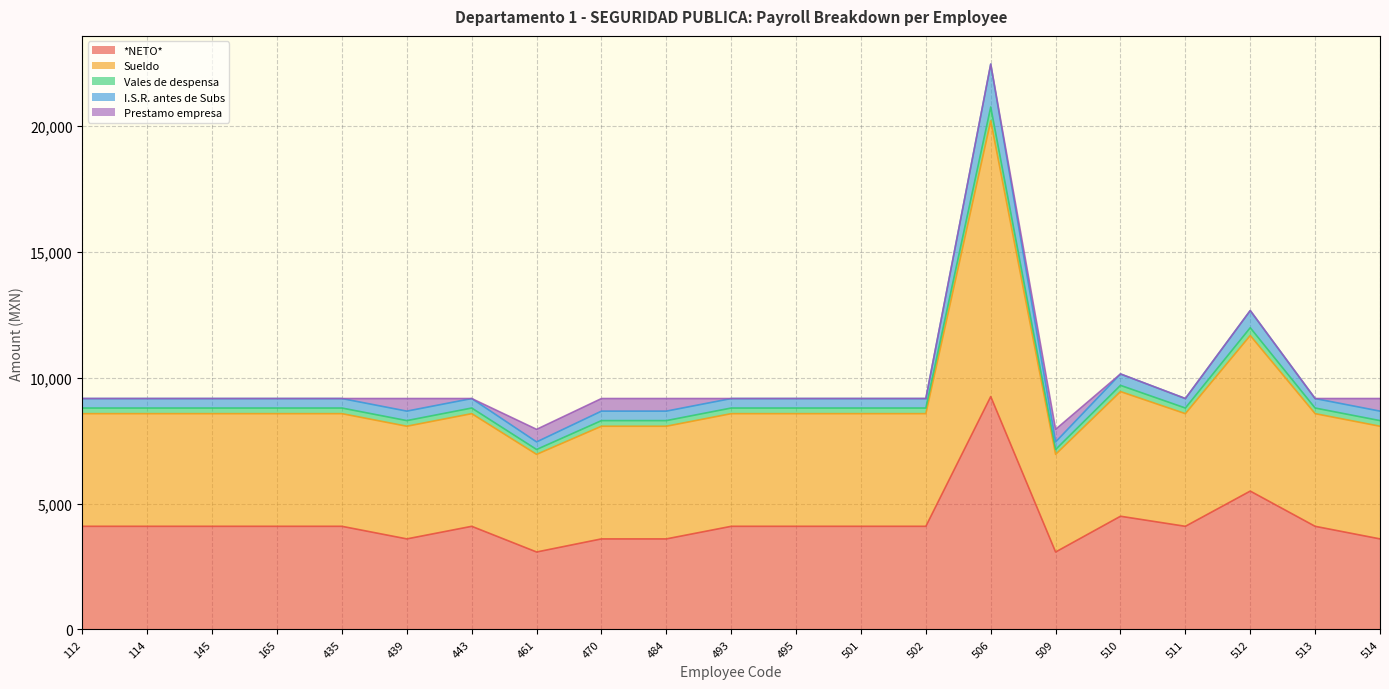

At which category is the sum across all series the highest?

506